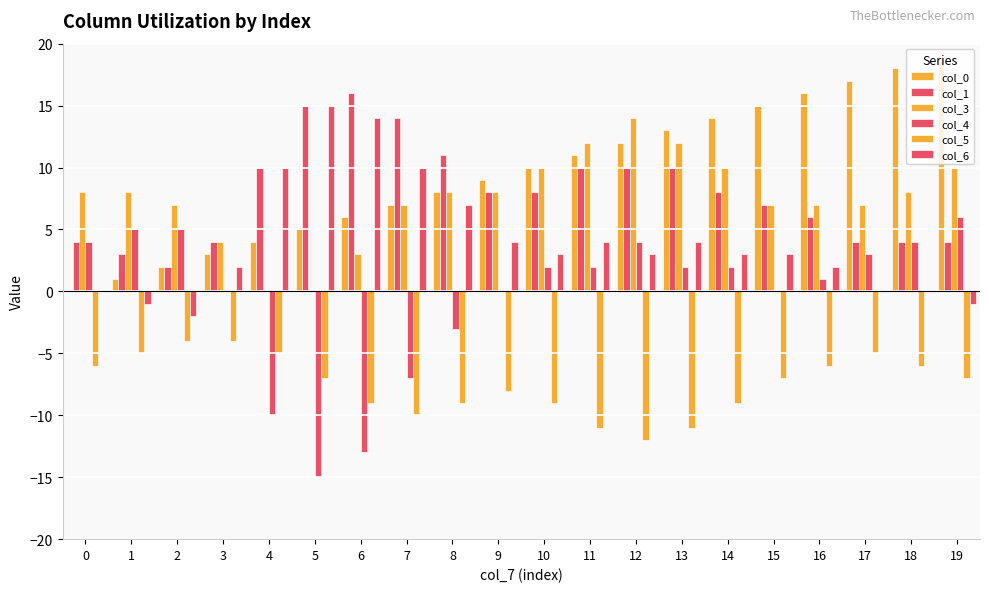

Does the chart contain stacked bars?

No